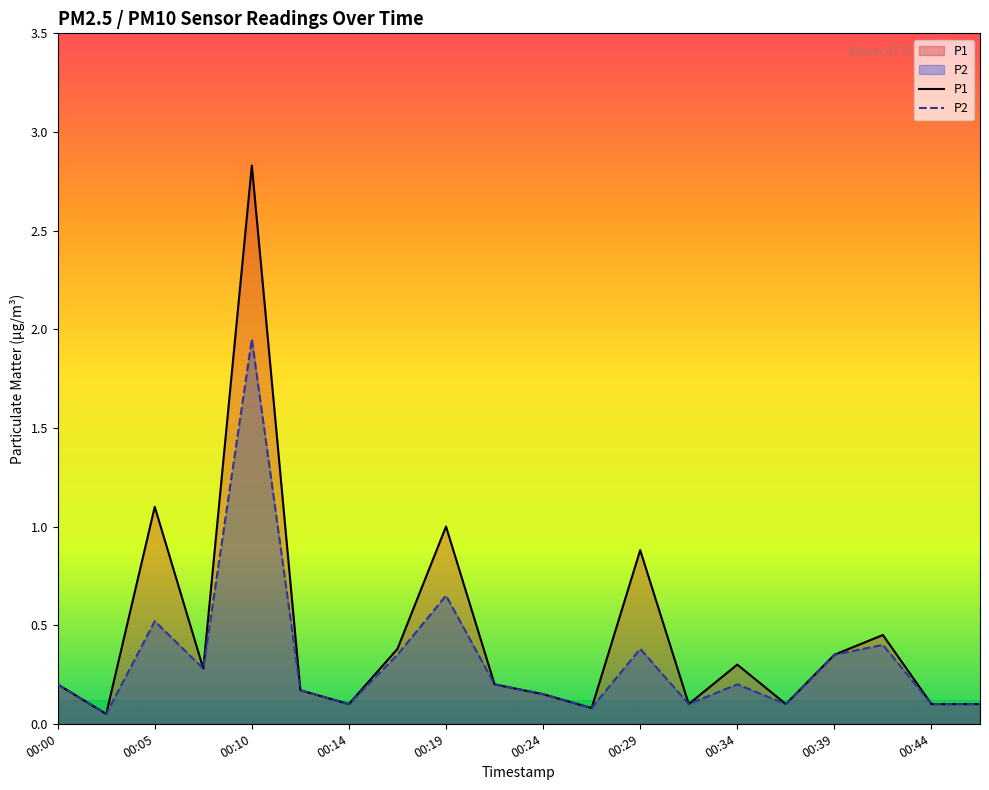

What is the minimum value for P1?

0.1